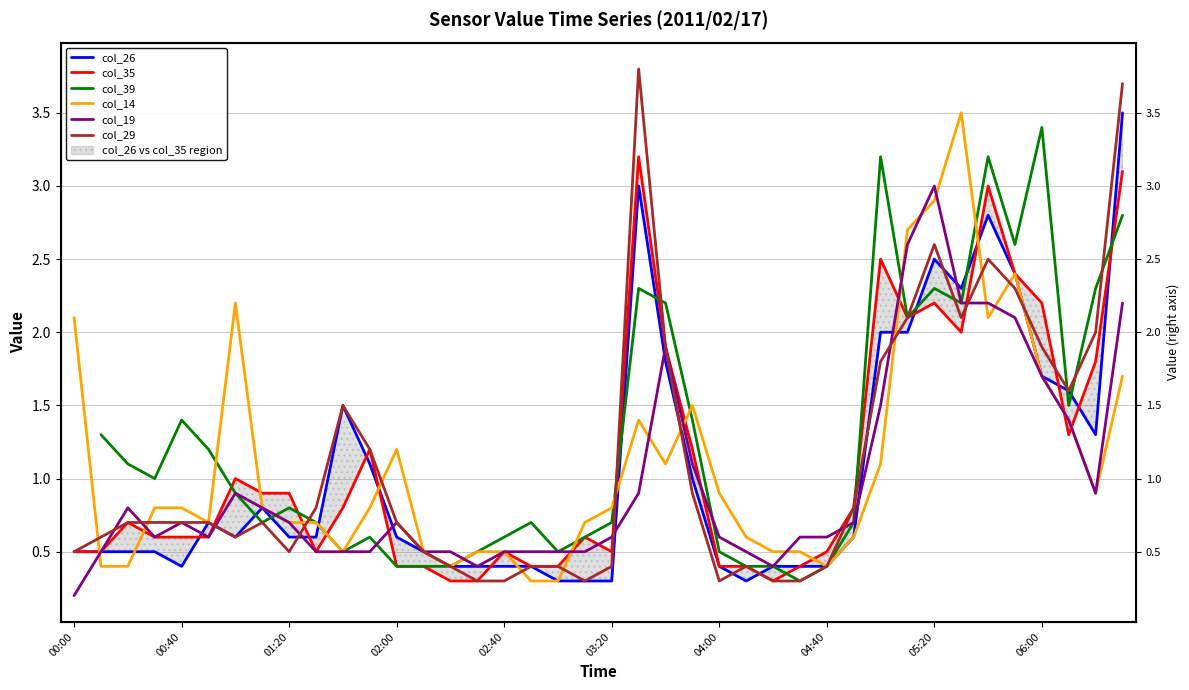

At how many categories does at least one series exceed 2?

13